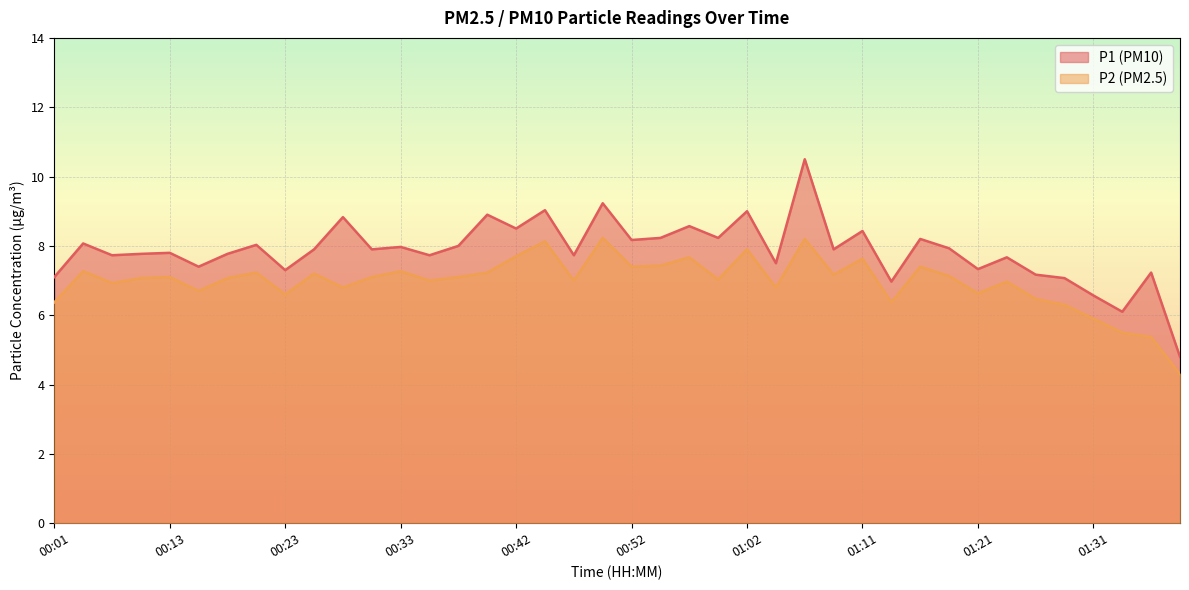

Between 01:28 and 01:33, which series saw the biggest shift?

P1